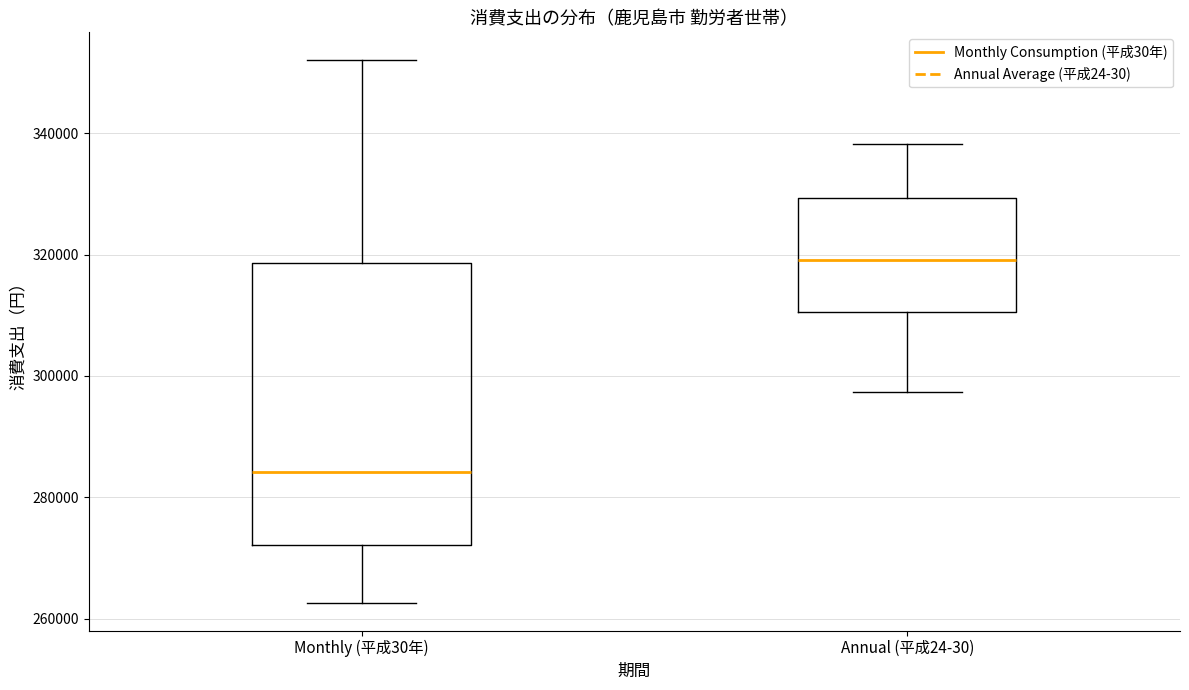

Which box is the tallest, from its lower edge to its upper edge?

Monthly (平成30年)